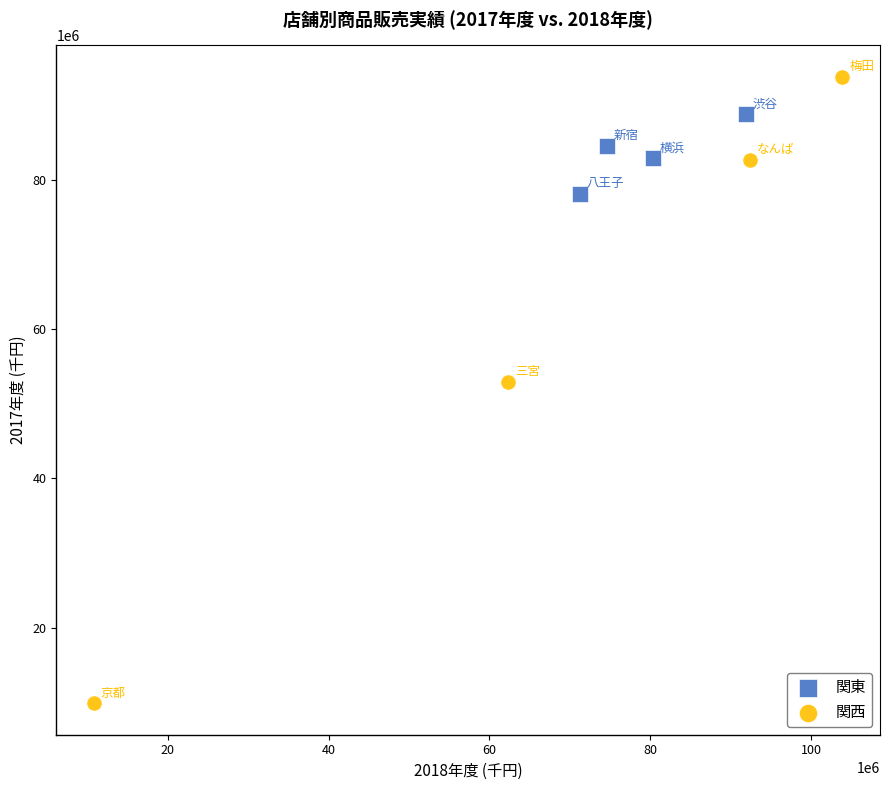

Which series contains the lowest Y value?

関西